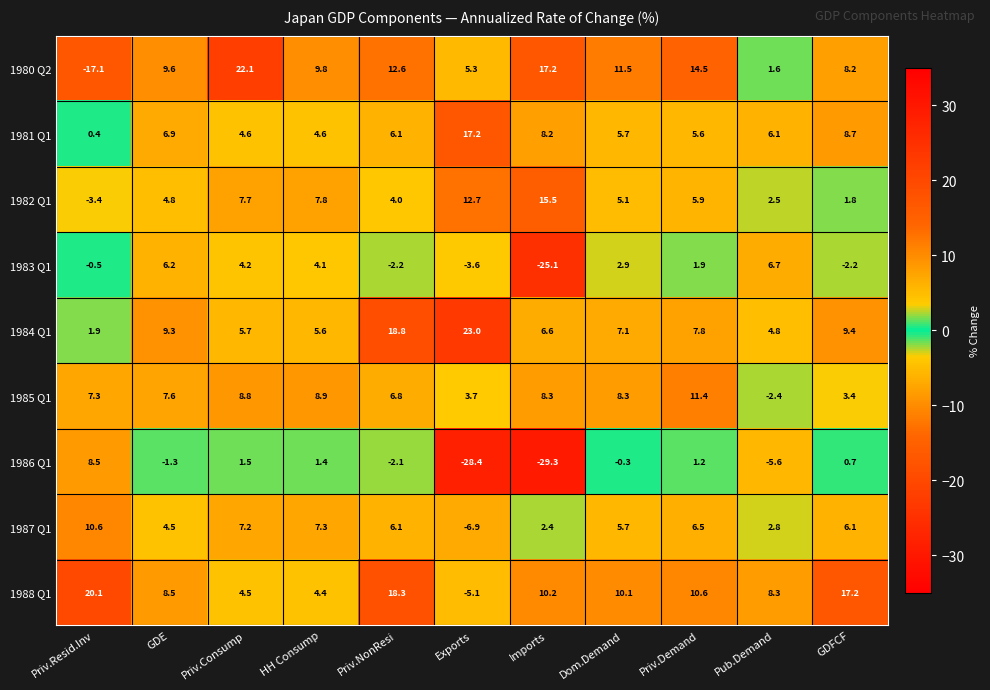

What is the difference between the second highest and minimum values in the 1987 Q1 series?

14.2